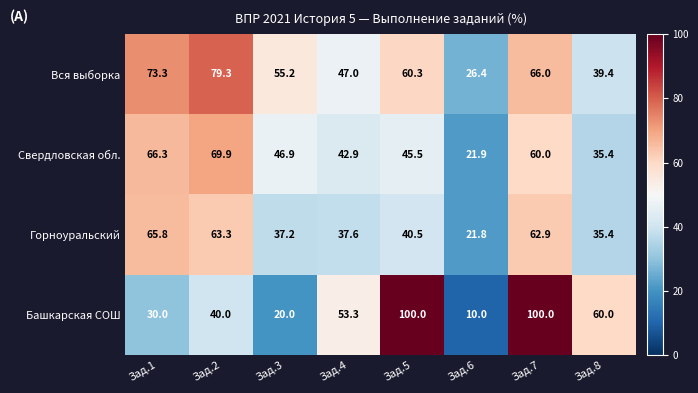

Which series changed the most between Зад.3 and Зад.8?

Башкарская СОШ